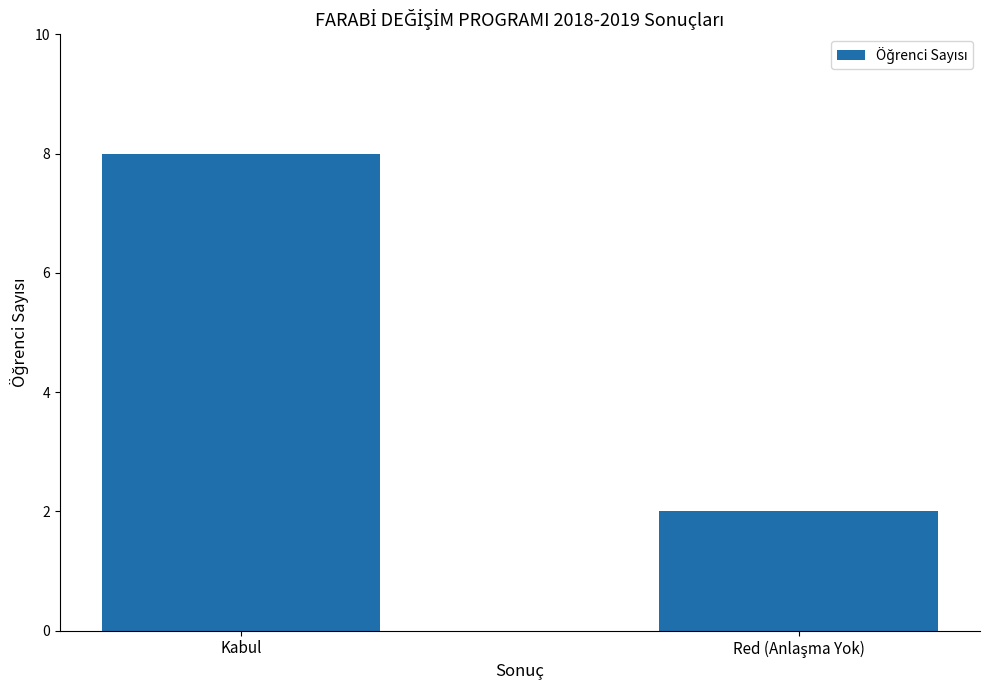

What position from the left is Kabul?

1